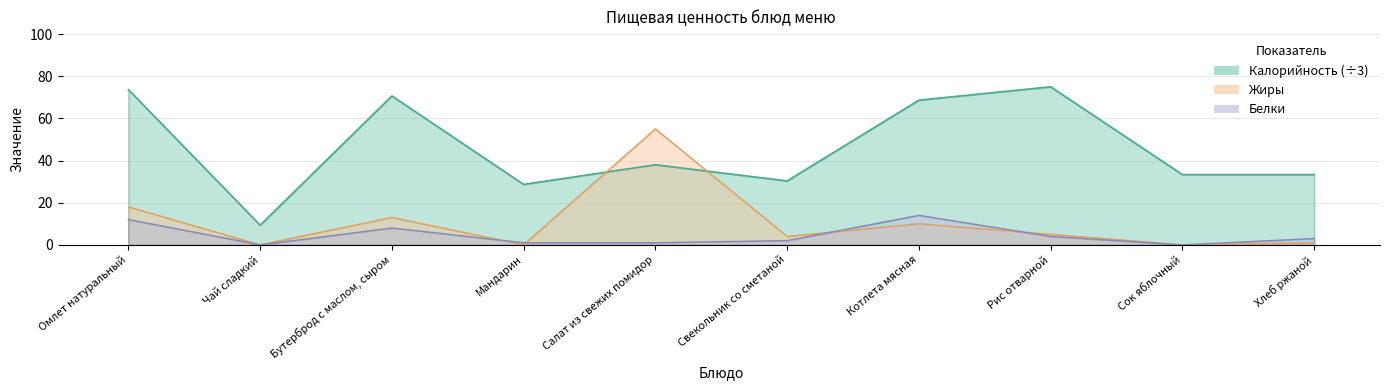

Reading right to left, transcribe all the data shown in this chart.

Калорийность: Хлеб ржаной=33.3	Сок яблочный=33.3	Рис отварной=75.0	Котлета мясная=68.7	Свекольник со сметаной=30.3	Салат из свежих помидор=38.0	Мандарин=28.7	Бутерброд с маслом, сыром=70.7	Чай сладкий=9.3	Омлет натуральный=73.7
Белки: Хлеб ржаной=3.0	Сок яблочный=0.0	Рис отварной=4.0	Котлета мясная=14.0	Свекольник со сметаной=2.0	Салат из свежих помидор=1.0	Мандарин=1.0	Бутерброд с маслом, сыром=8.0	Чай сладкий=0.0	Омлет натуральный=12.0
Жиры: Хлеб ржаной=1.0	Сок яблочный=0.0	Рис отварной=5.0	Котлета мясная=10.0	Свекольник со сметаной=4.0	Салат из свежих помидор=55.0	Мандарин=0.0	Бутерброд с маслом, сыром=13.0	Чай сладкий=0.0	Омлет натуральный=18.0